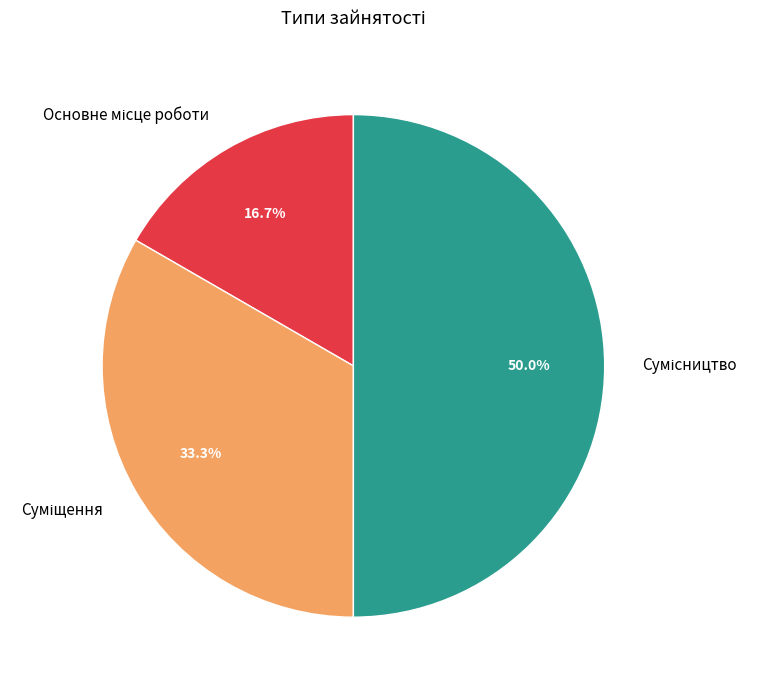

Count the number of slices in the pie.

3